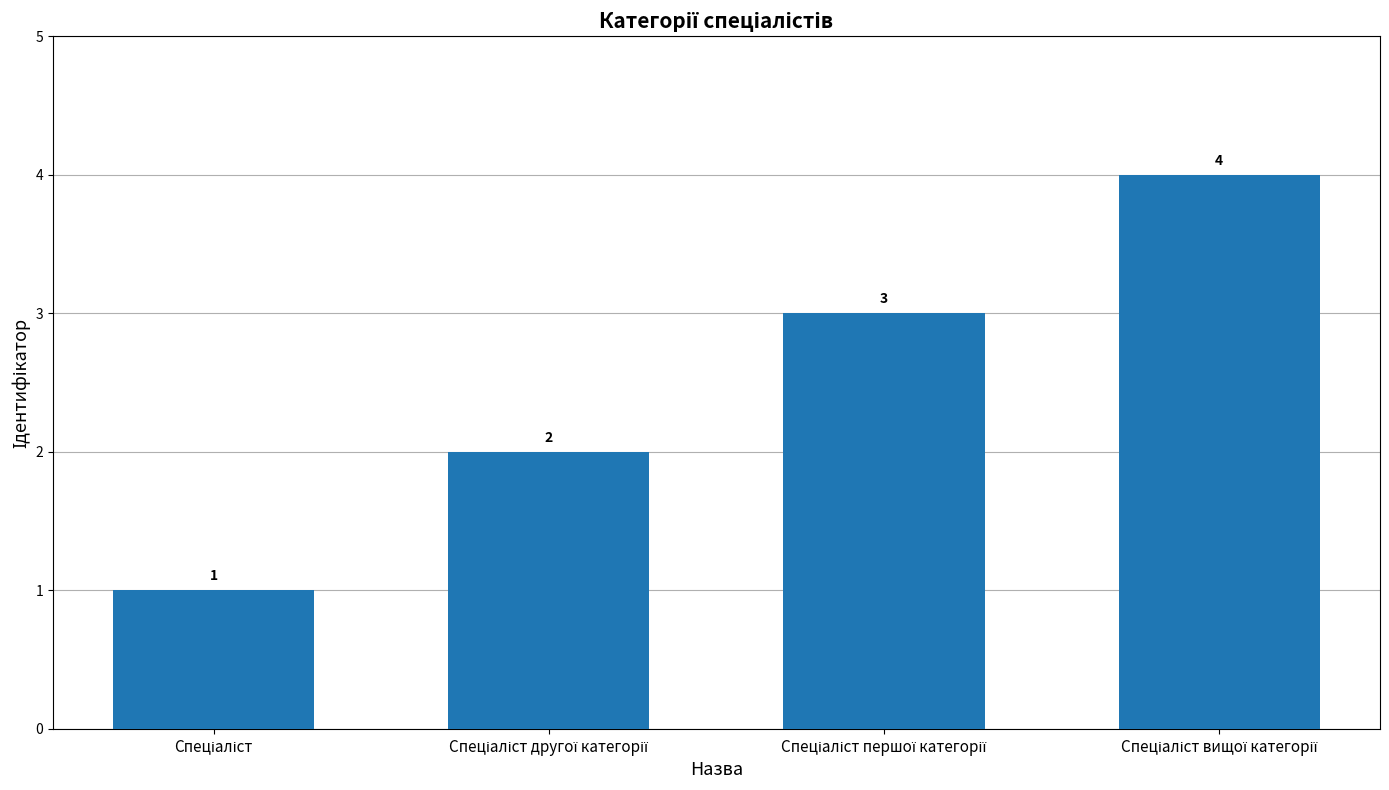

Reading left to right, what are all the values shown in this chart?

1	2	3	4